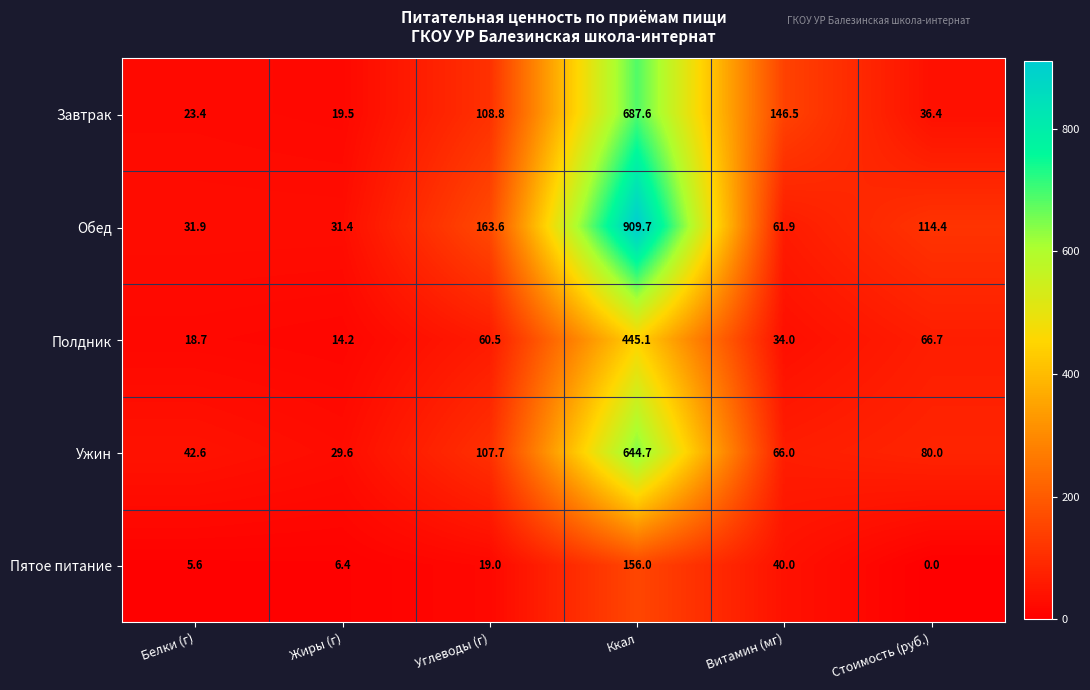

Which series has the largest range (max minus min)?

Обед